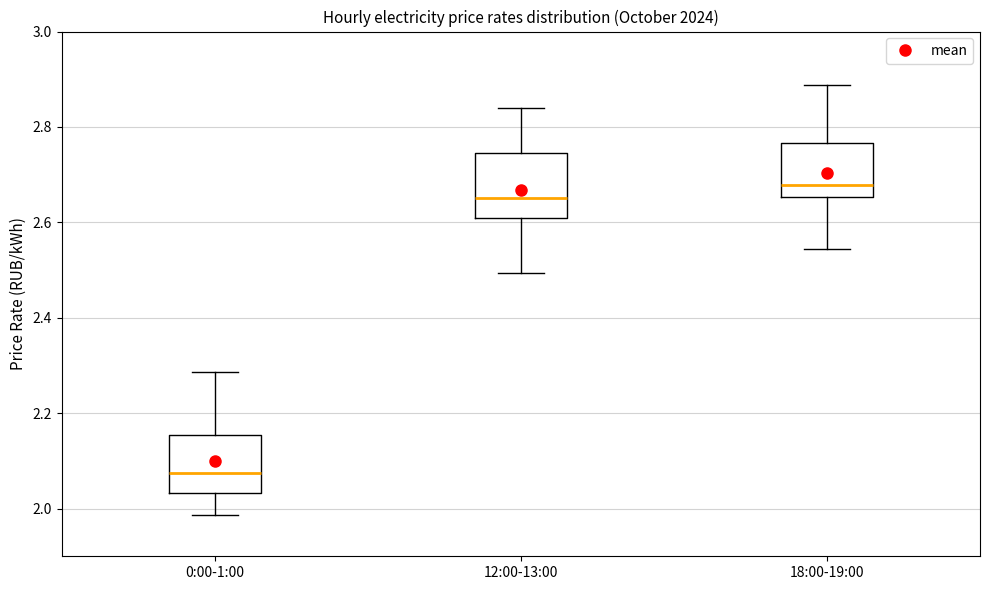

Reading left to right, transcribe this box plot: for each box, give where its median line is, the range the box spans, and where its two whiskers end, as read against the y-axis. The values are not printed on the chart, so give them approximately, as read against the axis.

0:00-1:00: median 2.08, box 2.04 to 2.16, whiskers 1.98 to 2.28
12:00-13:00: median 2.66, box 2.60 to 2.74, whiskers 2.50 to 2.84
18:00-19:00: median 2.68, box 2.66 to 2.76, whiskers 2.54 to 2.88